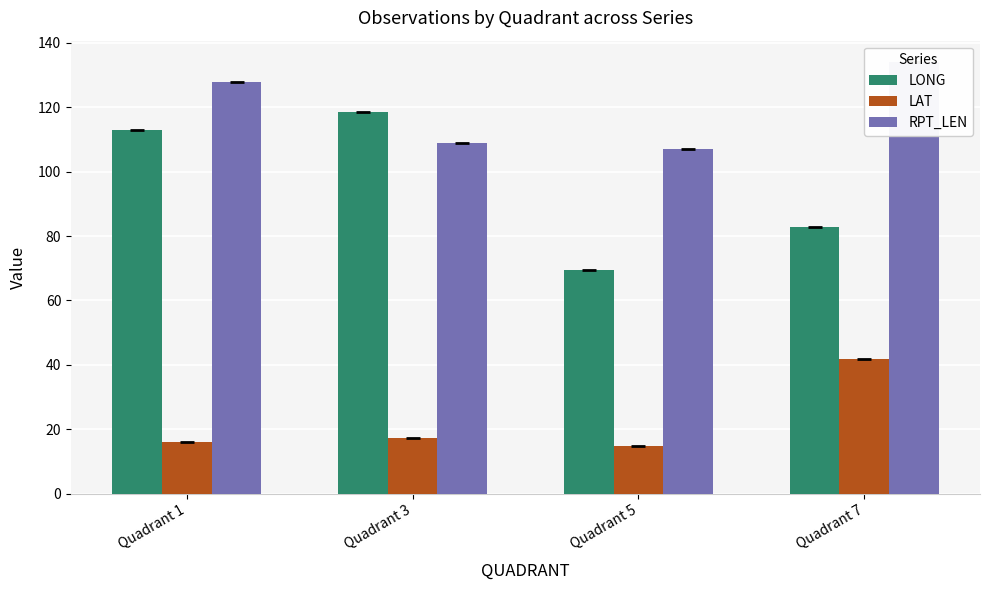

True or false: LAT has a value of 14.7 at Quadrant 5.

True